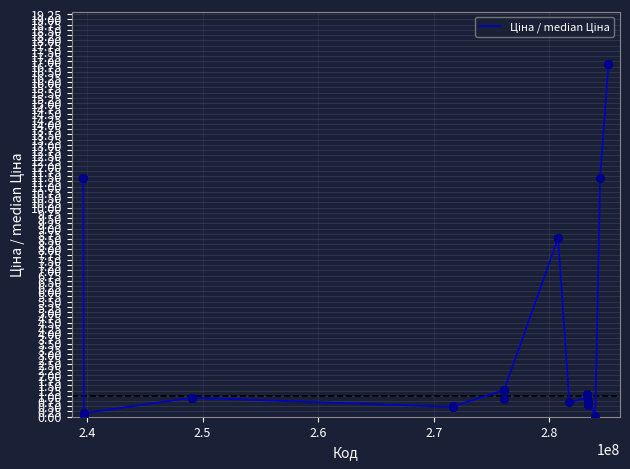

What is the greatest value displayed?

16.8